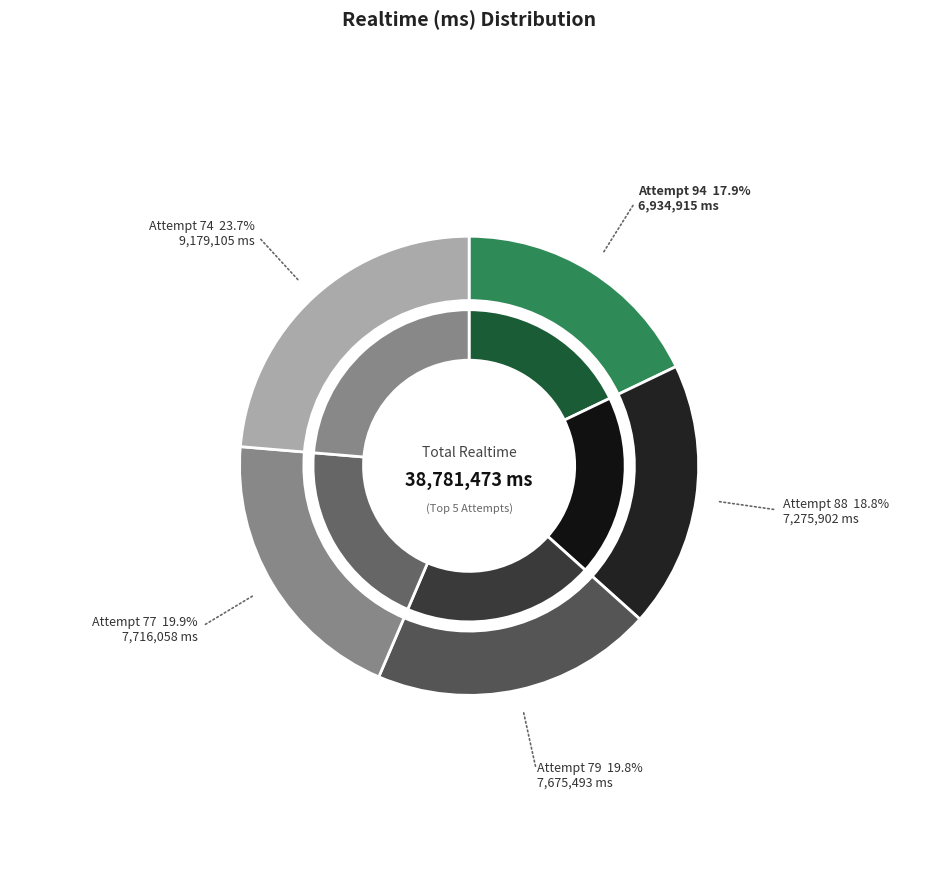

To the nearest percent, what percentage of the pie is Attempt 79?

20%